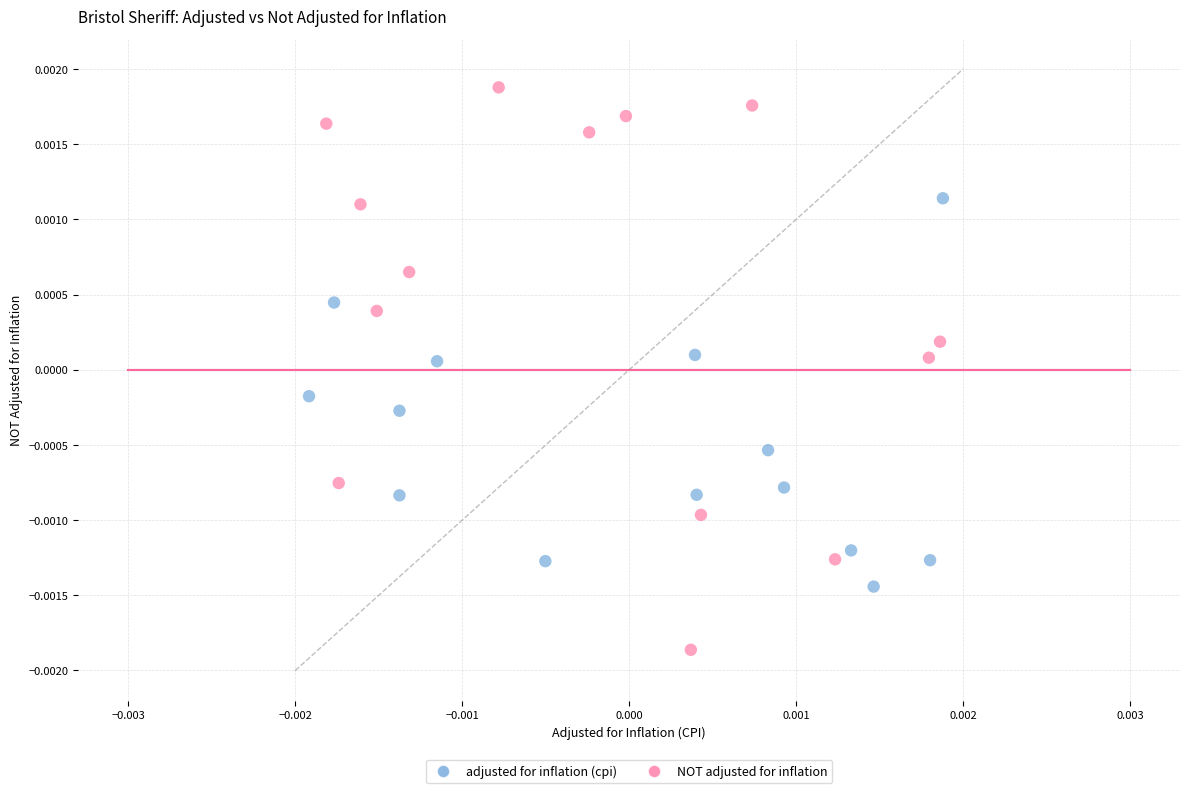

Which series reaches the maximum Y coordinate?

NOT adjusted for inflation